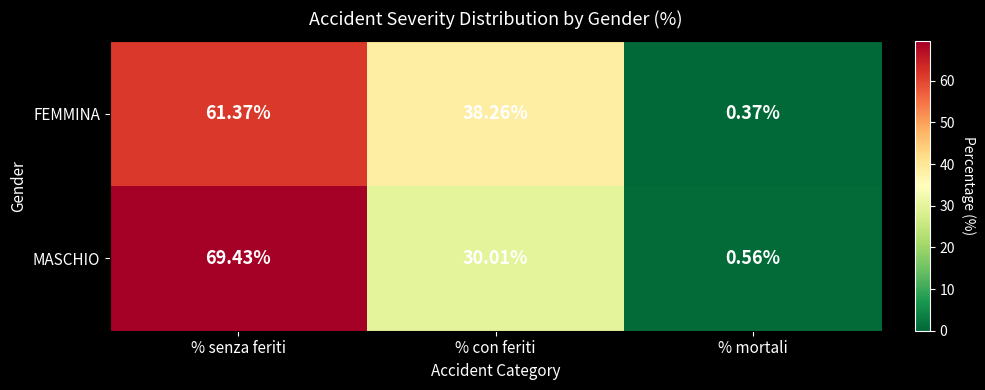

At which category does the chart reach its minimum across all series?

% mortali